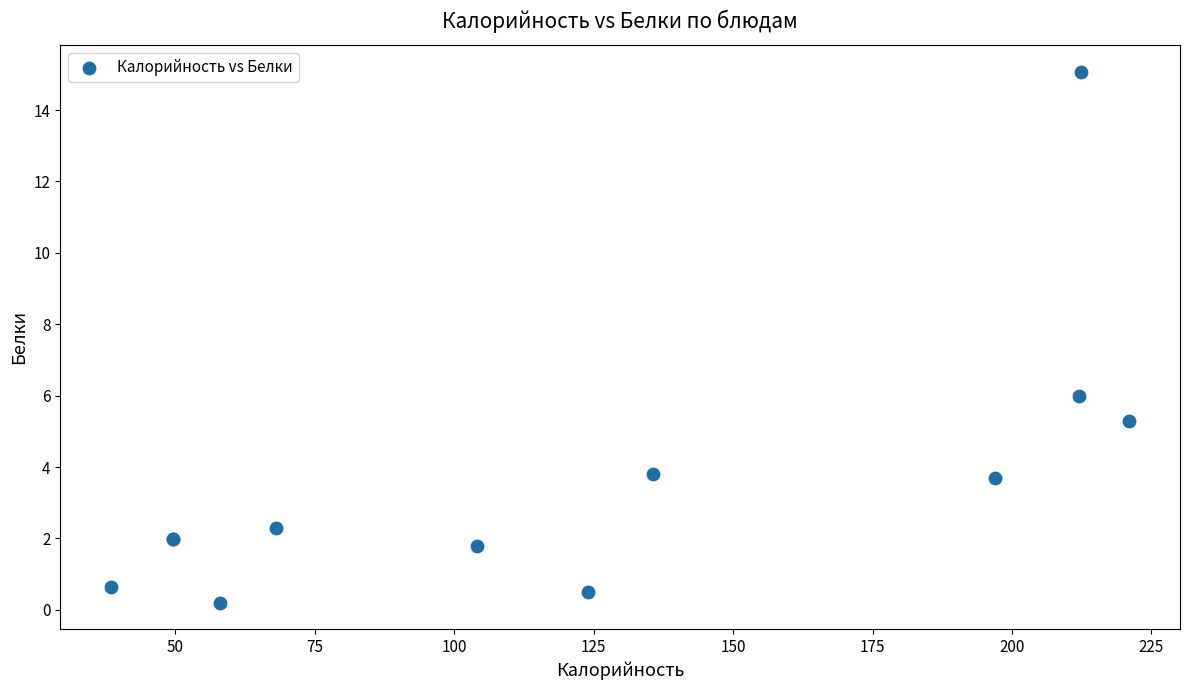

What Y value in the scatter plot is closest to 7?

6.0